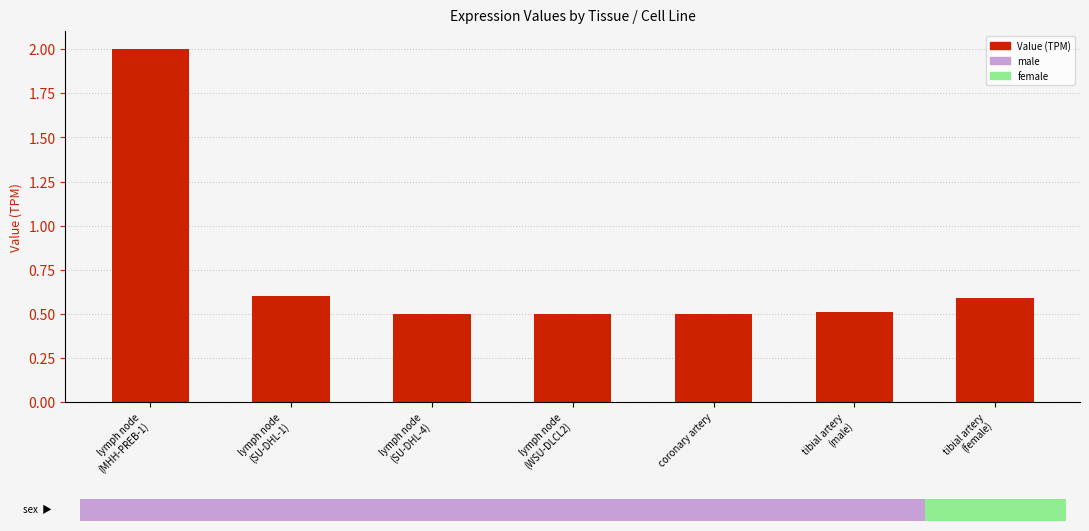

What is the sum of all values?

5.2